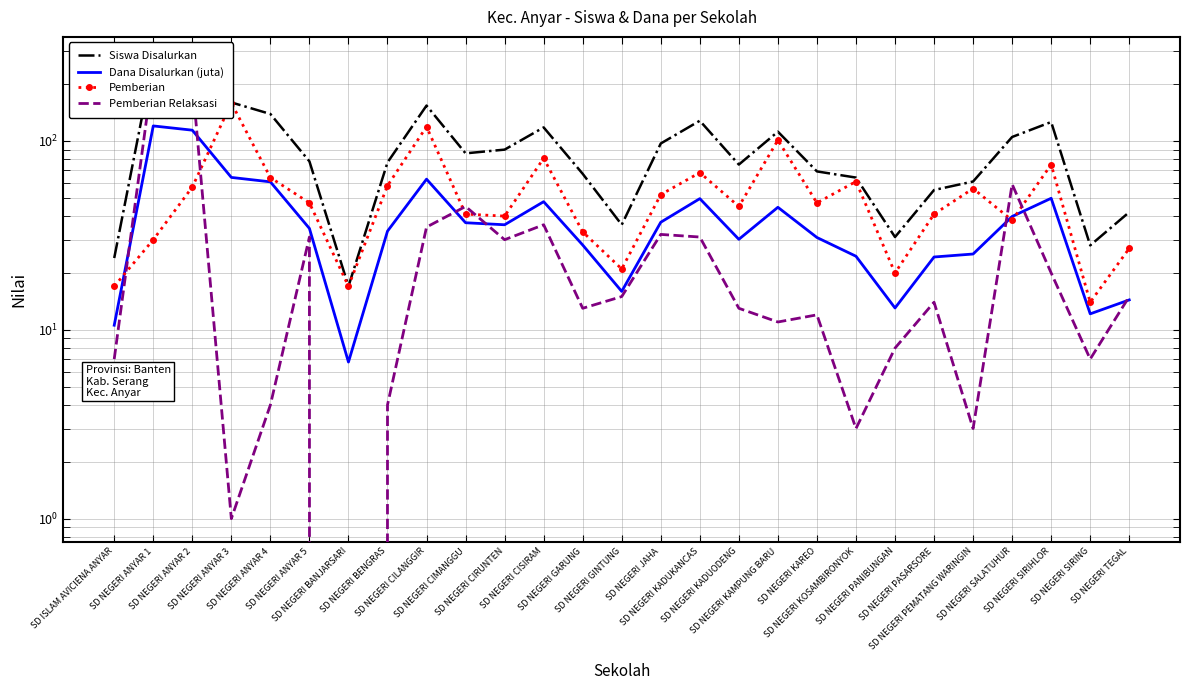

At which label is Siswa Disalurkan closest to 143?

SD NEGERI ANYAR 4